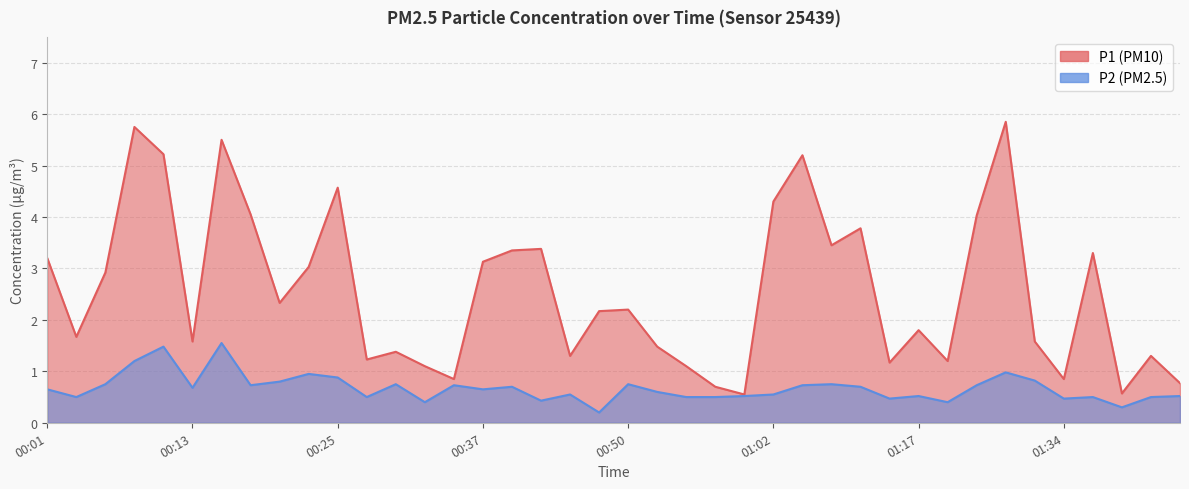

Between 00:33 and 01:34, which is larger?

00:33